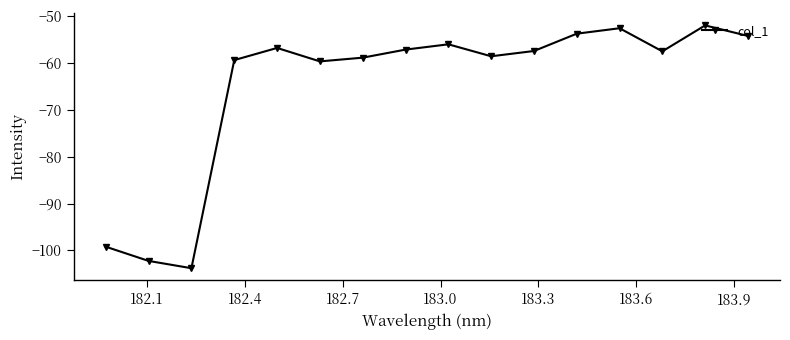

What is the value of the 8th point from the left?

-57.2